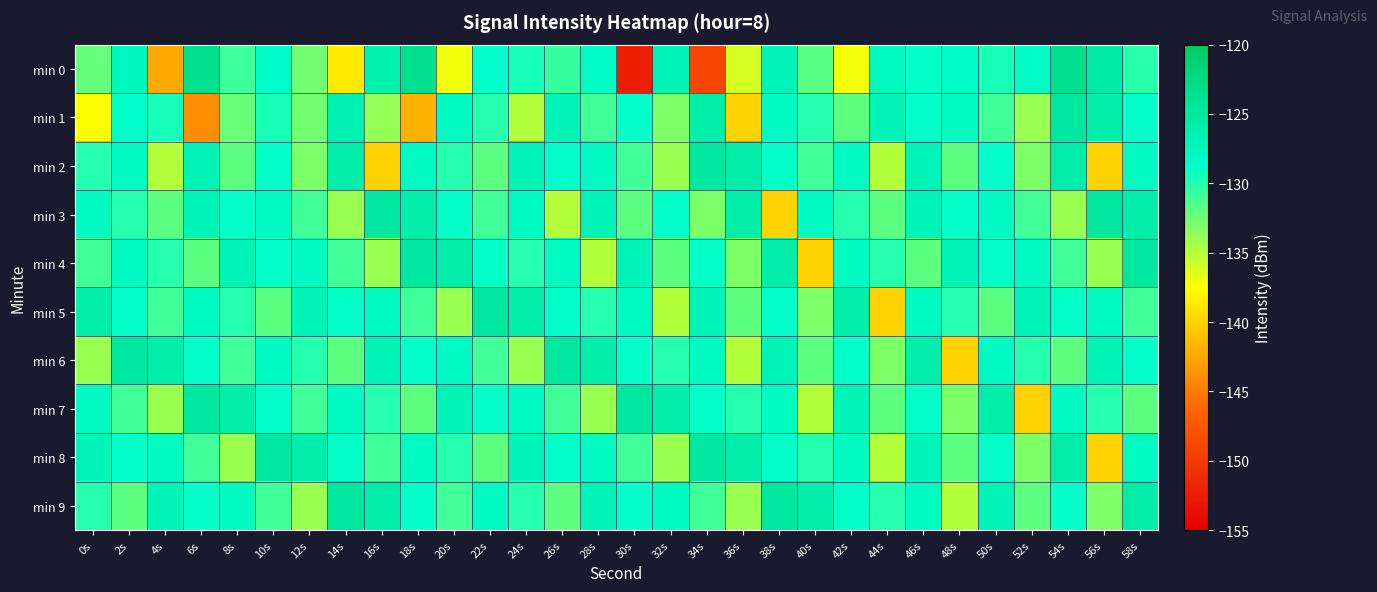

At which category is the sum across all series the highest?

46s